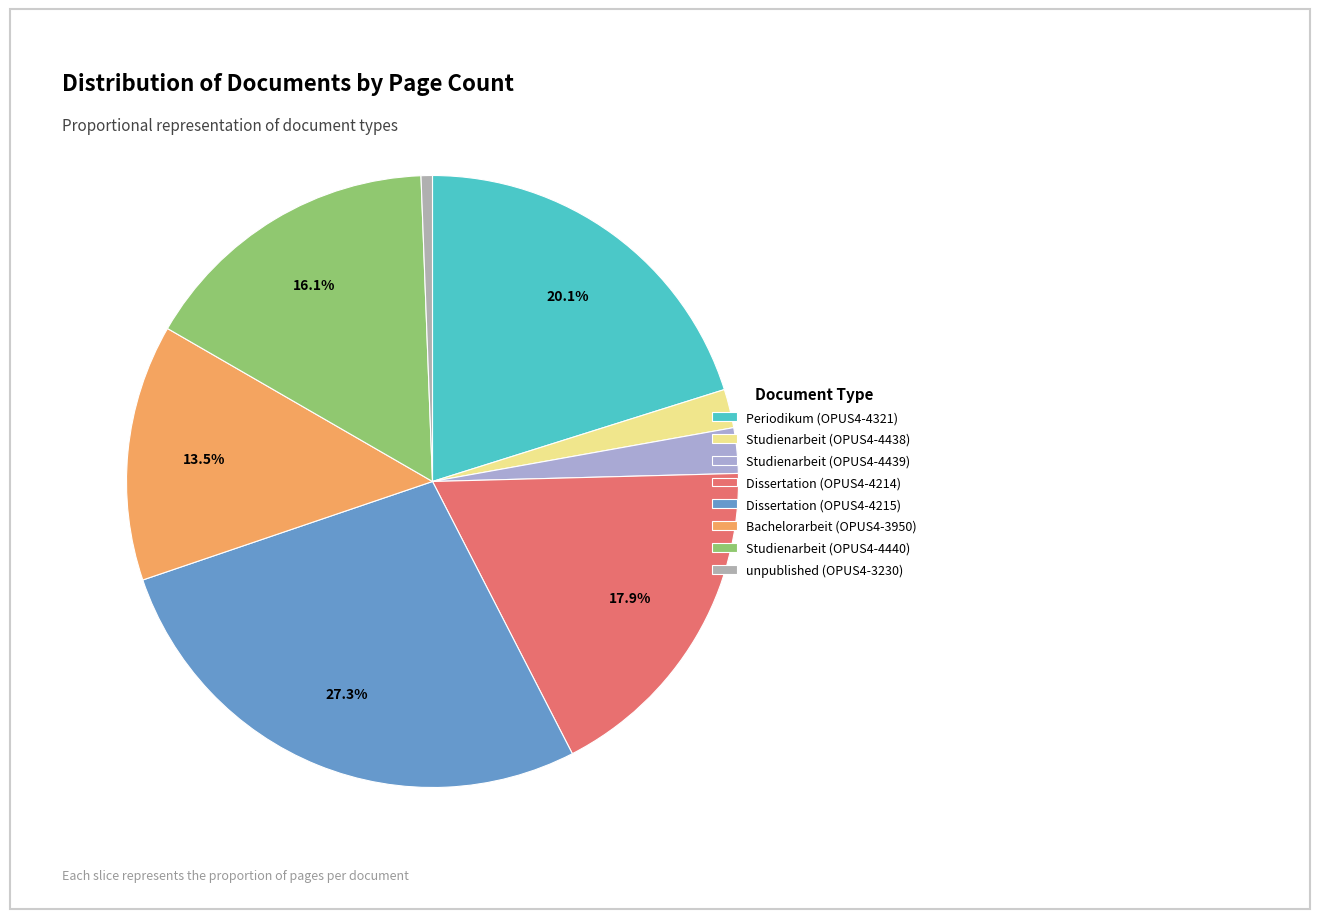

To the nearest percent, what portion does Studienarbeit (OPUS4-4439) represent?

2%